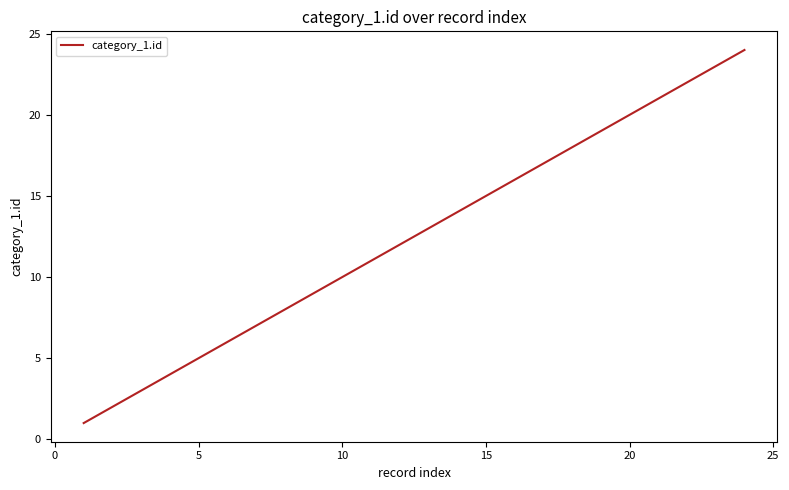

What is the difference between the maximum and minimum values?

23